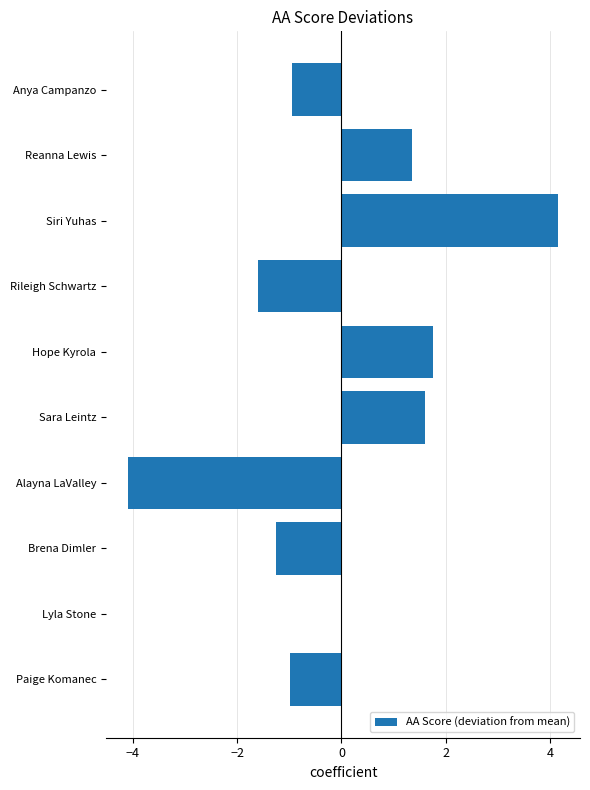

Between Sara Leintz and Lyla Stone, which is larger?

Sara Leintz